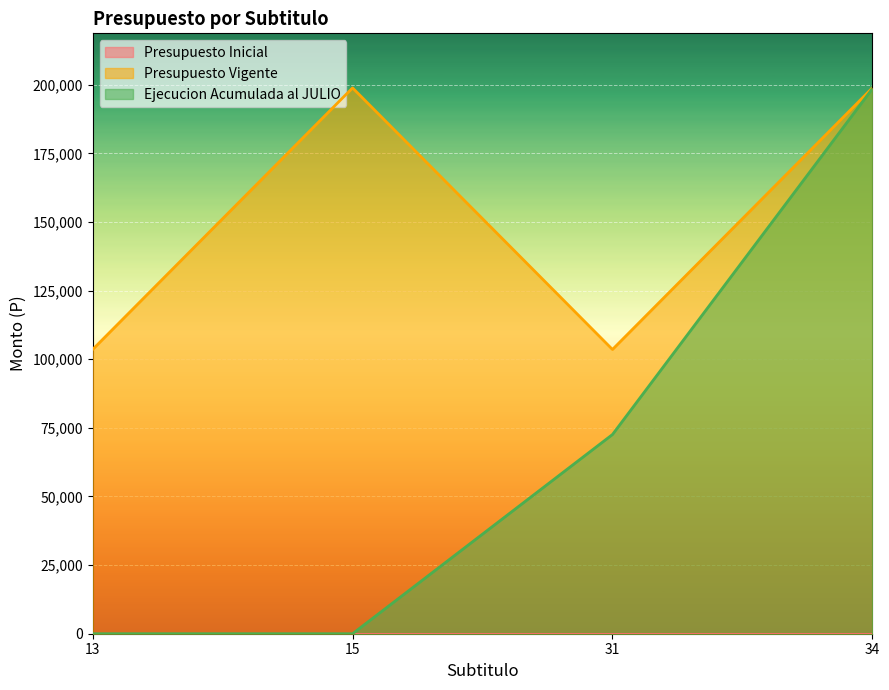

Is the value of Ejecucion Acumulada al JULIO at 31 greater than the value of Presupuesto Vigente at 34?

No